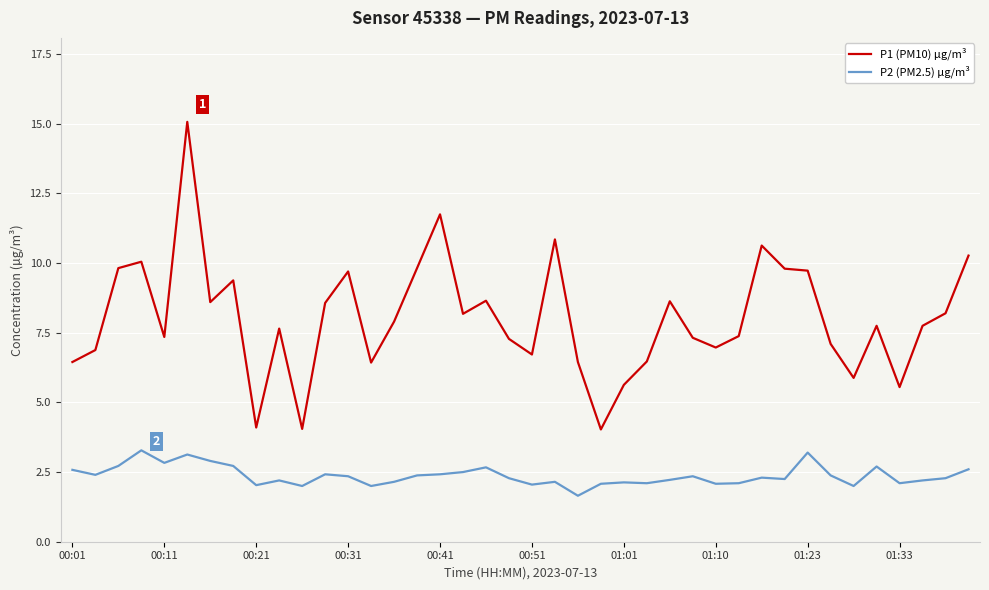

How many series are shown in this chart?

2